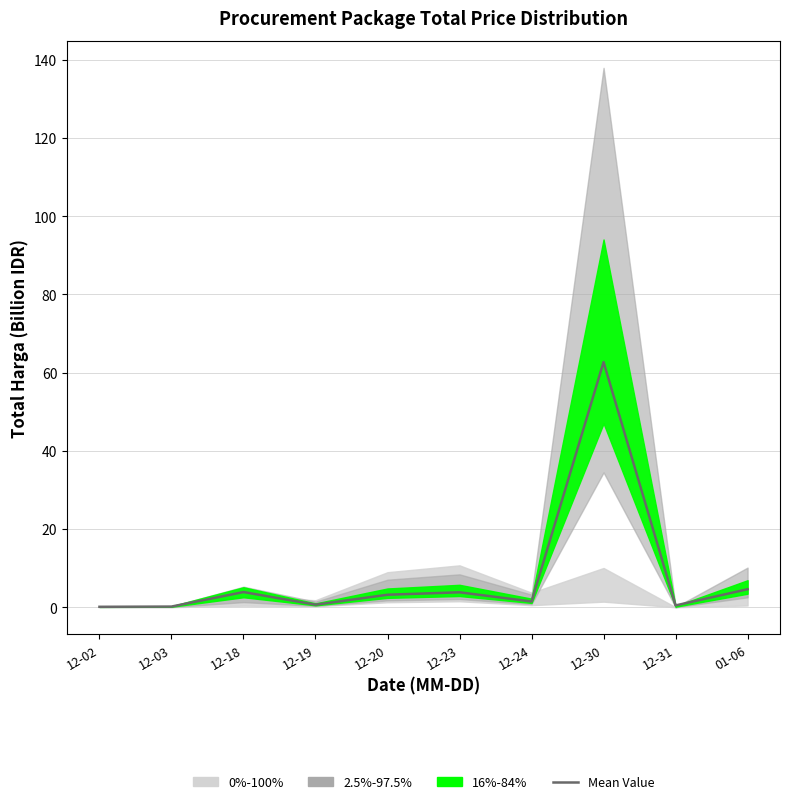

Is it true that the value at 12-31 is 0.2?

False